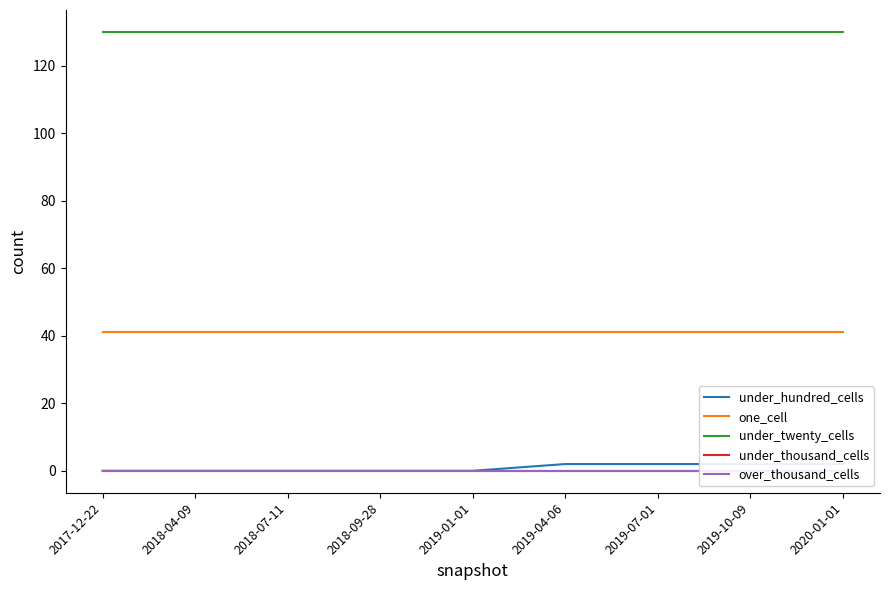

Reading left to right, what are all the values shown in this chart?

under_hundred_cells: 2017-12-22=0	2018-04-09=0	2018-07-11=0	2018-09-28=0	2019-01-01=0	2019-04-06=2	2019-07-01=2	2019-10-09=2	2020-01-01=2
one_cell: 2017-12-22=41	2018-04-09=41	2018-07-11=41	2018-09-28=41	2019-01-01=41	2019-04-06=41	2019-07-01=41	2019-10-09=41	2020-01-01=41
under_twenty_cells: 2017-12-22=130	2018-04-09=130	2018-07-11=130	2018-09-28=130	2019-01-01=130	2019-04-06=130	2019-07-01=130	2019-10-09=130	2020-01-01=130
under_thousand_cells: 2017-12-22=0	2018-04-09=0	2018-07-11=0	2018-09-28=0	2019-01-01=0	2019-04-06=0	2019-07-01=0	2019-10-09=0	2020-01-01=0
over_thousand_cells: 2017-12-22=0	2018-04-09=0	2018-07-11=0	2018-09-28=0	2019-01-01=0	2019-04-06=0	2019-07-01=0	2019-10-09=0	2020-01-01=0